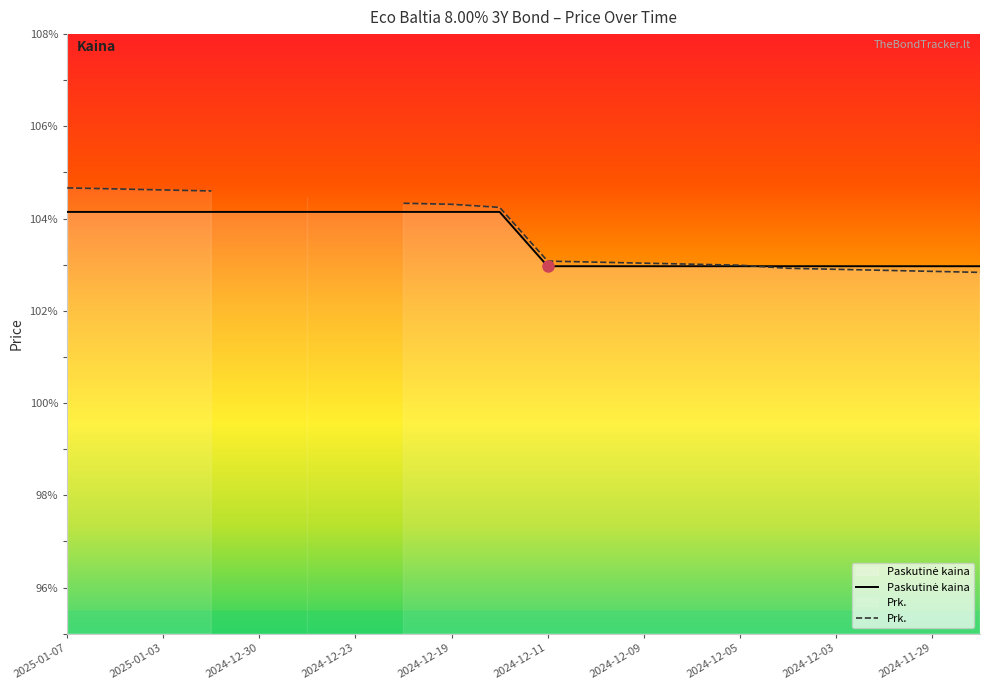

What is the value of the 8th point from the left?

104.1